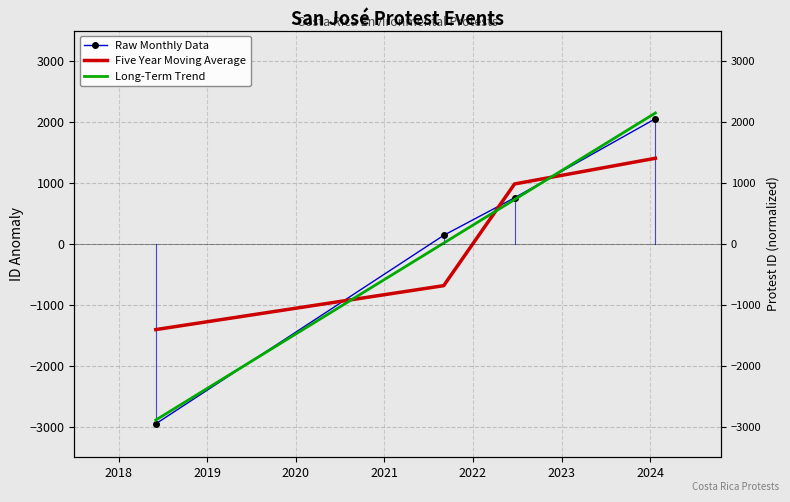

True or false: Raw Monthly Data and Five Year Moving Average cross at least once.

True